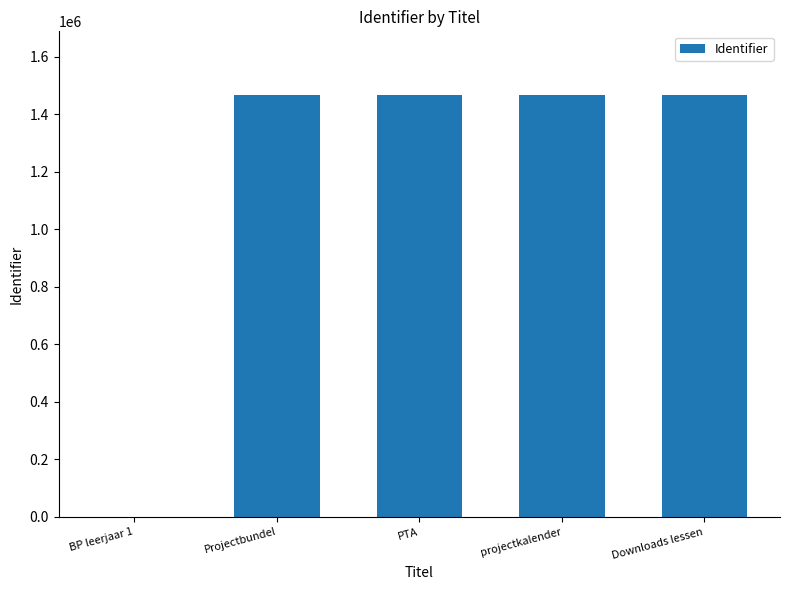

What is the sum of all values?

5872018